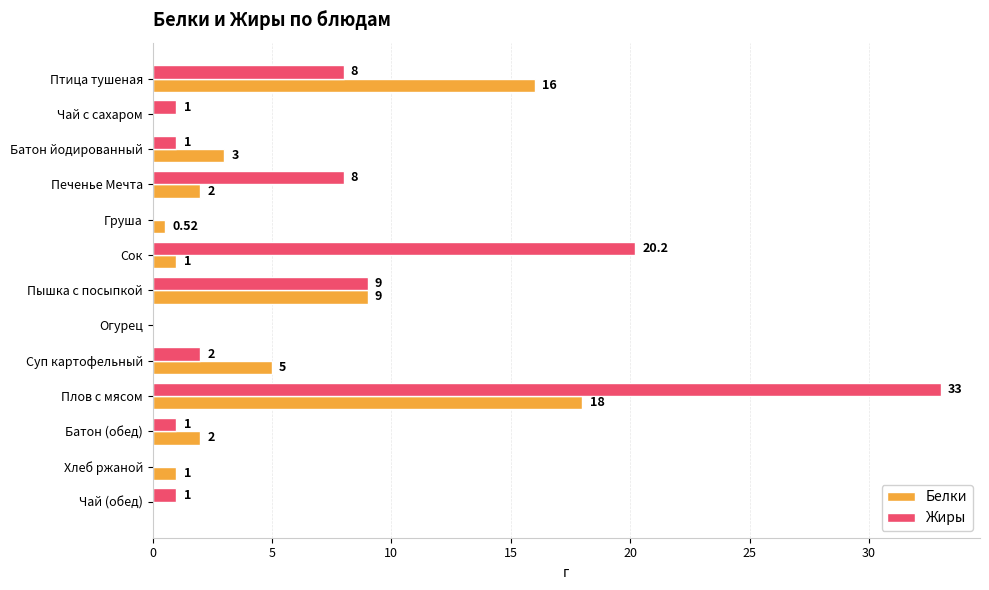

Which series changed the most between Птица тушеная and Хлеб ржаной?

Белки